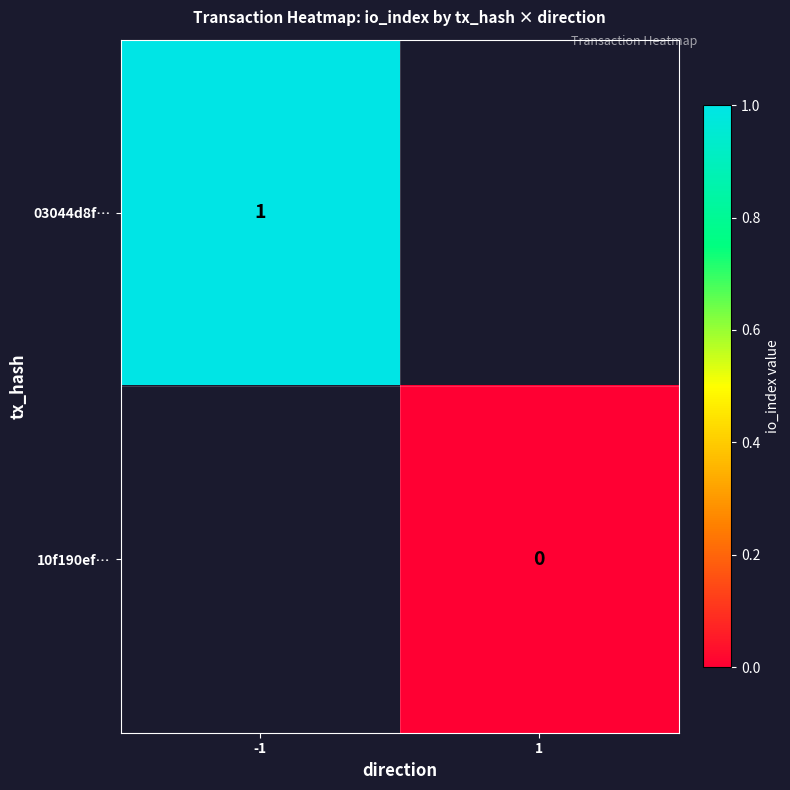

The value of 03044d8f… at -1 is 1.6. True or false?

False